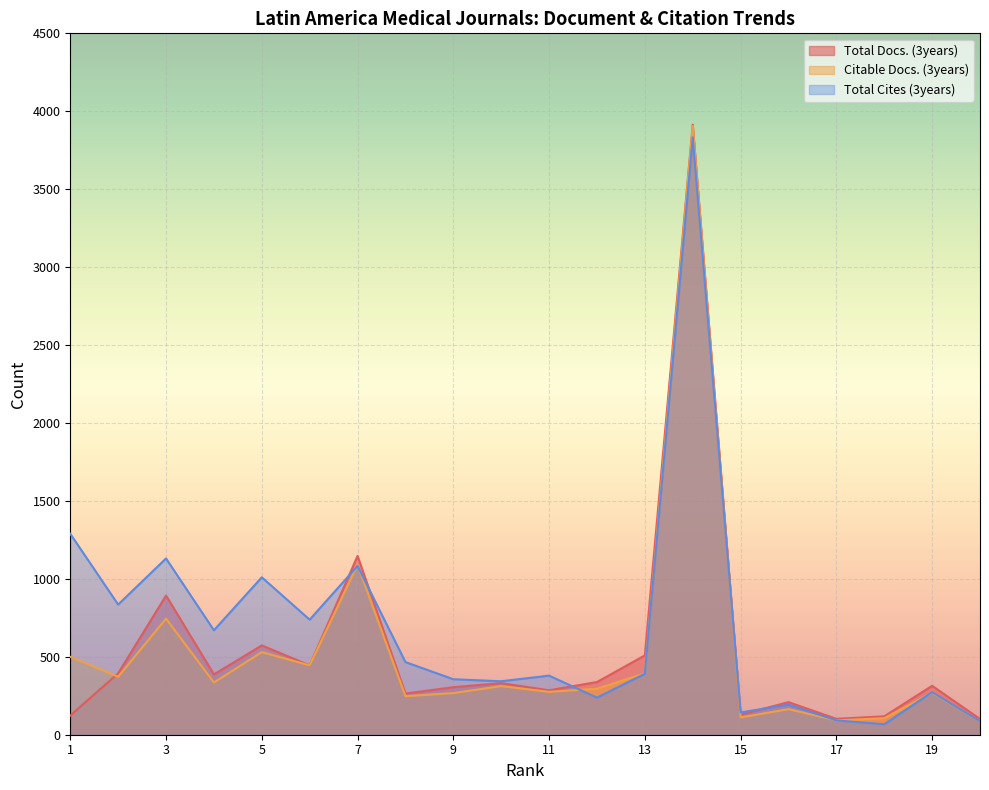

Reading right to left, what are all the values shown in this chart?

Total Docs. (3years): 101	314	118	102	209	129	3914	509	338	285	331	305	264	1147	445	573	387	893	394	123
Citable Docs. (3years): 86	269	106	92	164	111	3906	394	295	275	312	267	247	1090	445	530	335	745	372	500
Total Cites (3years): 87	273	67	92	193	143	3833	391	238	379	343	356	466	1083	738	1010	670	1131	835	1289